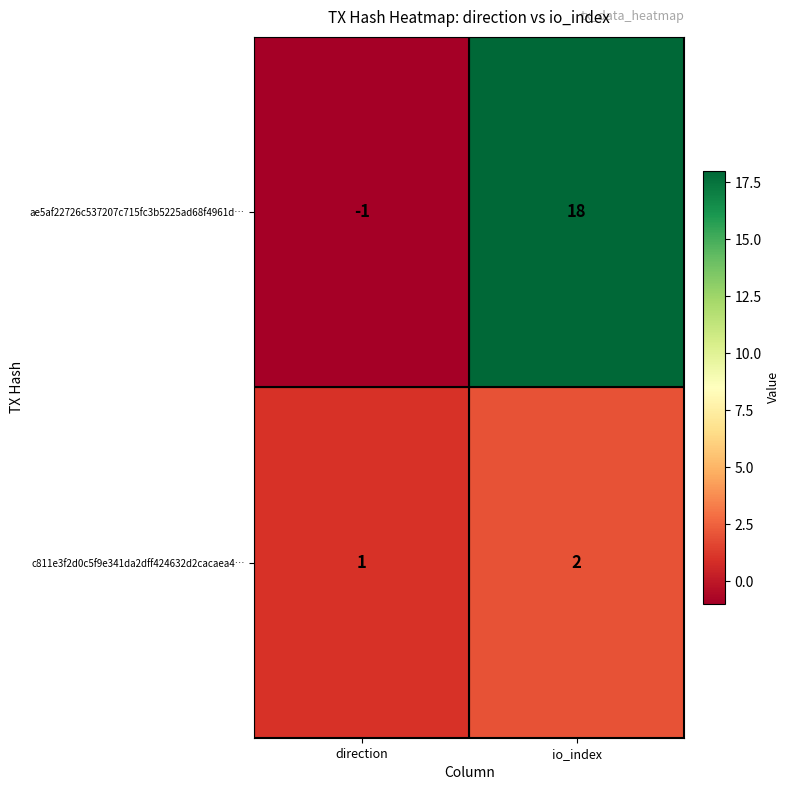

What is the sum of the ae5af22726c537207c715fc3b5225ad68f4961d… values at direction and io_index?

17